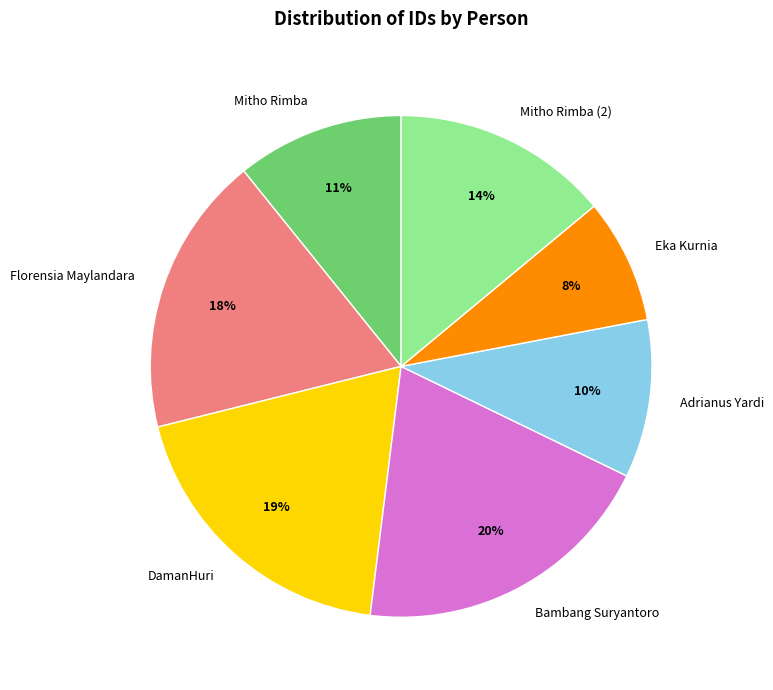

Which has a higher value, Eka Kurnia or Adrianus Yardi?

Adrianus Yardi